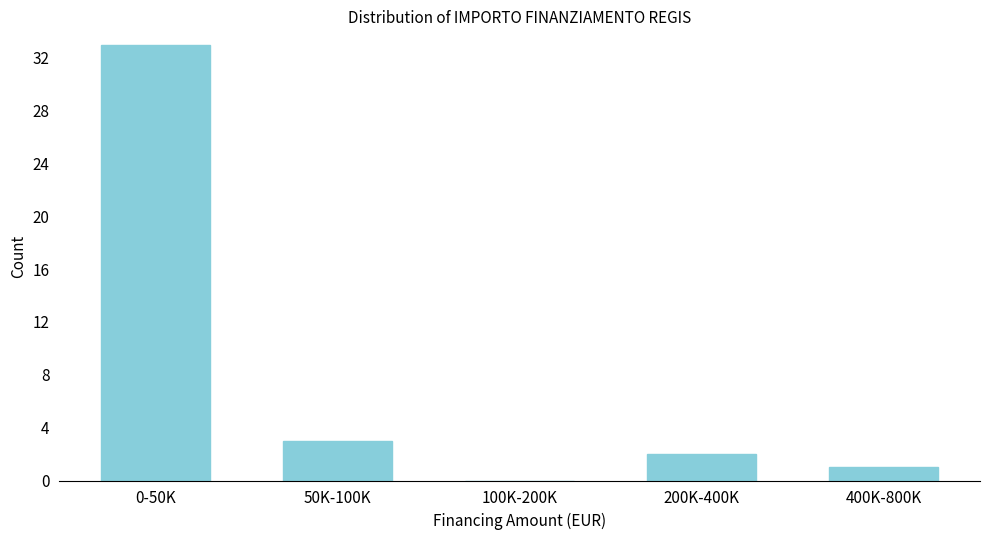

Reading right to left, list all the values displayed in this chart.

400K-800K=1	200K-400K=2	100K-200K=0	50K-100K=3	0-50K=33